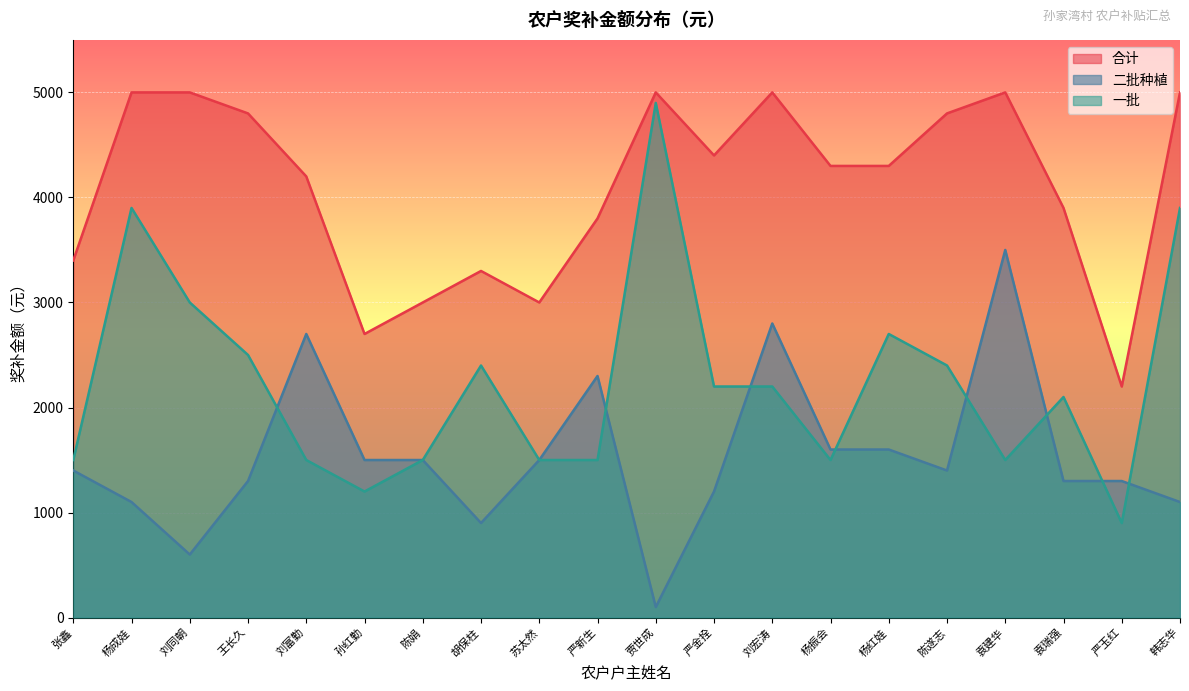

Rank the series by their average value, from lowest to highest.

二批种植, 一批, 合计